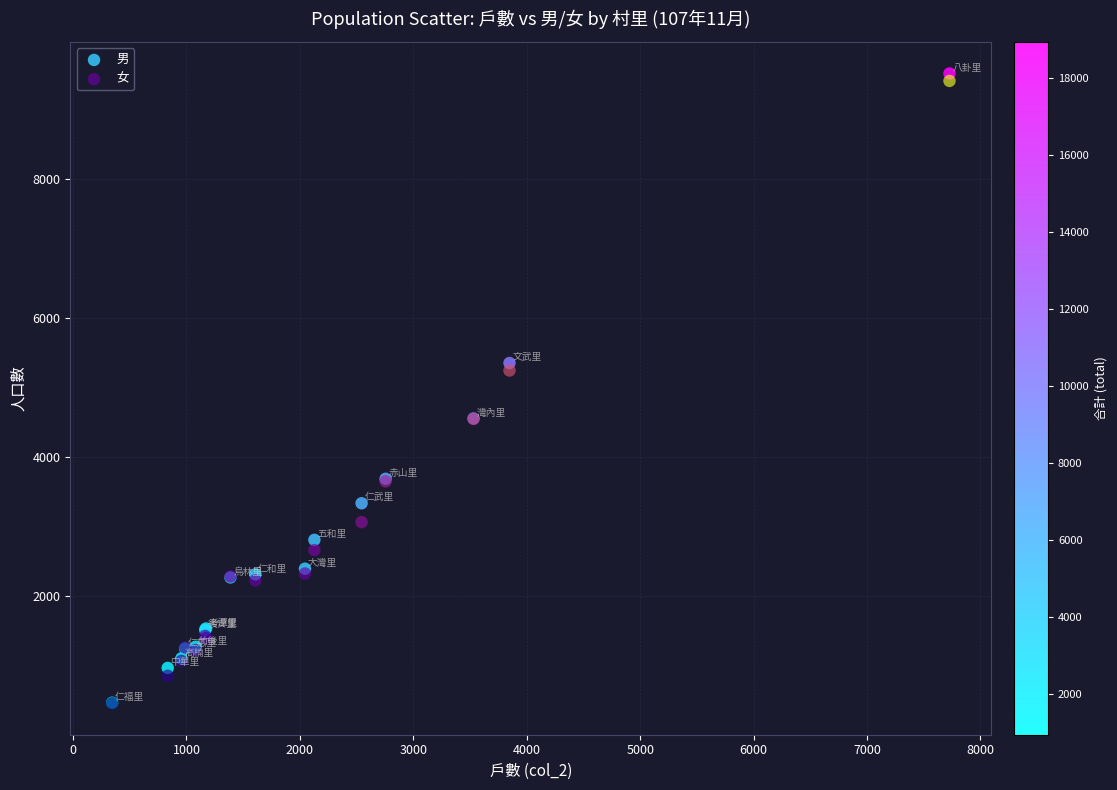

In the 男 series, what Y value is closest to 4995?

5356